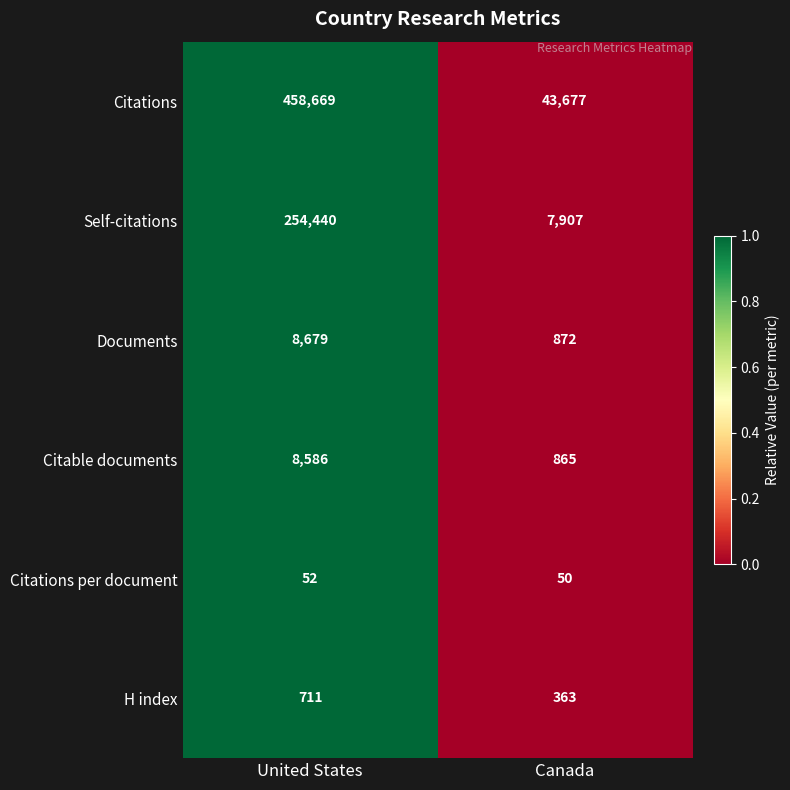

What is the difference between the maximum and minimum values in the Documents series?

7807